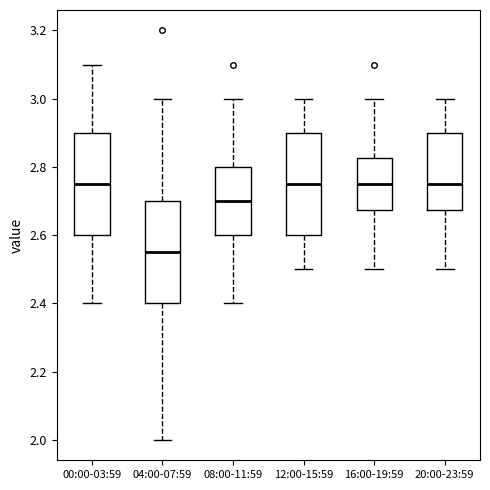

Reading left to right, read every box against the y-axis: the position of its median line, the range the box covers, and the ends of its whiskers. The values are not printed on the chart, so give them approximately, as read against the axis.

00:00-03:59: median 2.76, box 2.60 to 2.90, whiskers 2.40 to 3.10
04:00-07:59: median 2.56, box 2.40 to 2.70, whiskers 2.00 to 3.00
08:00-11:59: median 2.70, box 2.60 to 2.80, whiskers 2.40 to 3.00
12:00-15:59: median 2.76, box 2.60 to 2.90, whiskers 2.50 to 3.00
16:00-19:59: median 2.76, box 2.68 to 2.82, whiskers 2.50 to 3.00
20:00-23:59: median 2.76, box 2.68 to 2.90, whiskers 2.50 to 3.00